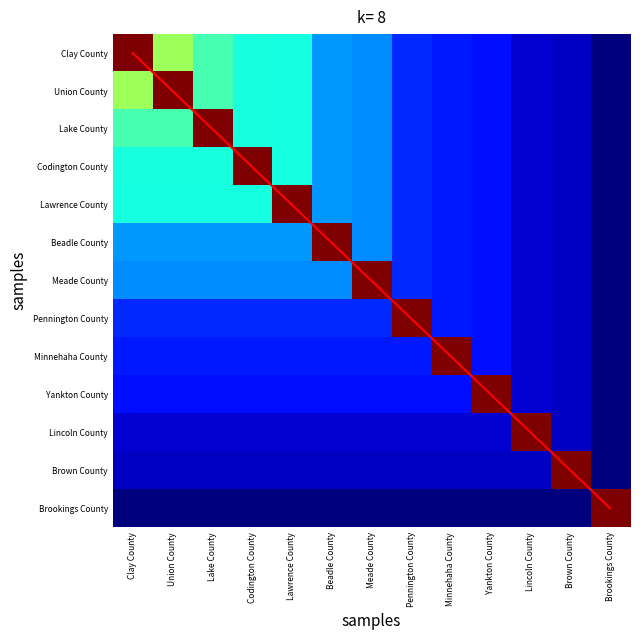

Which category has the lowest value in the Meade County series?

Brookings County